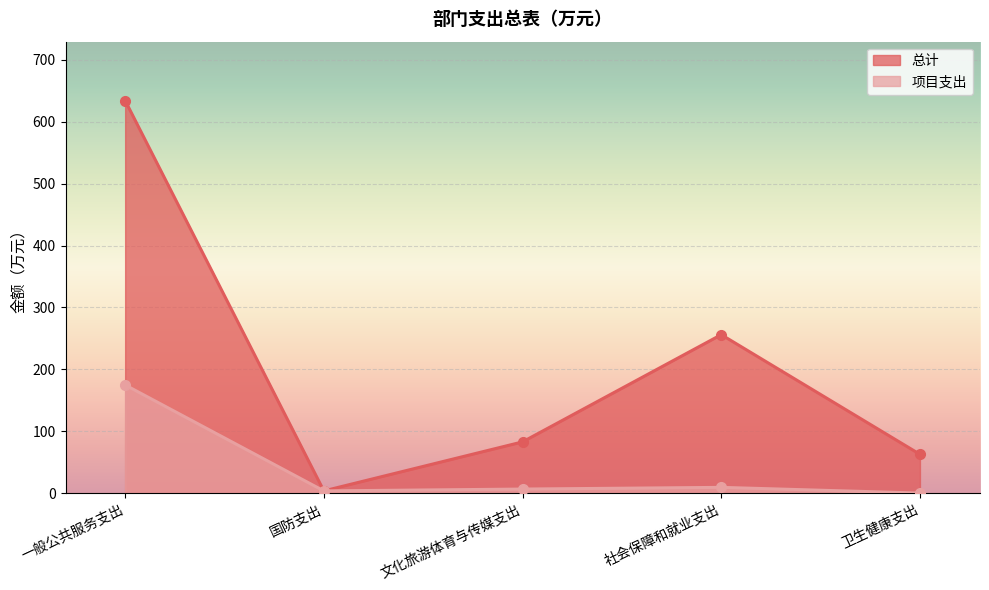

What is the value of the 总计 point at the 4th from the left?

256.0